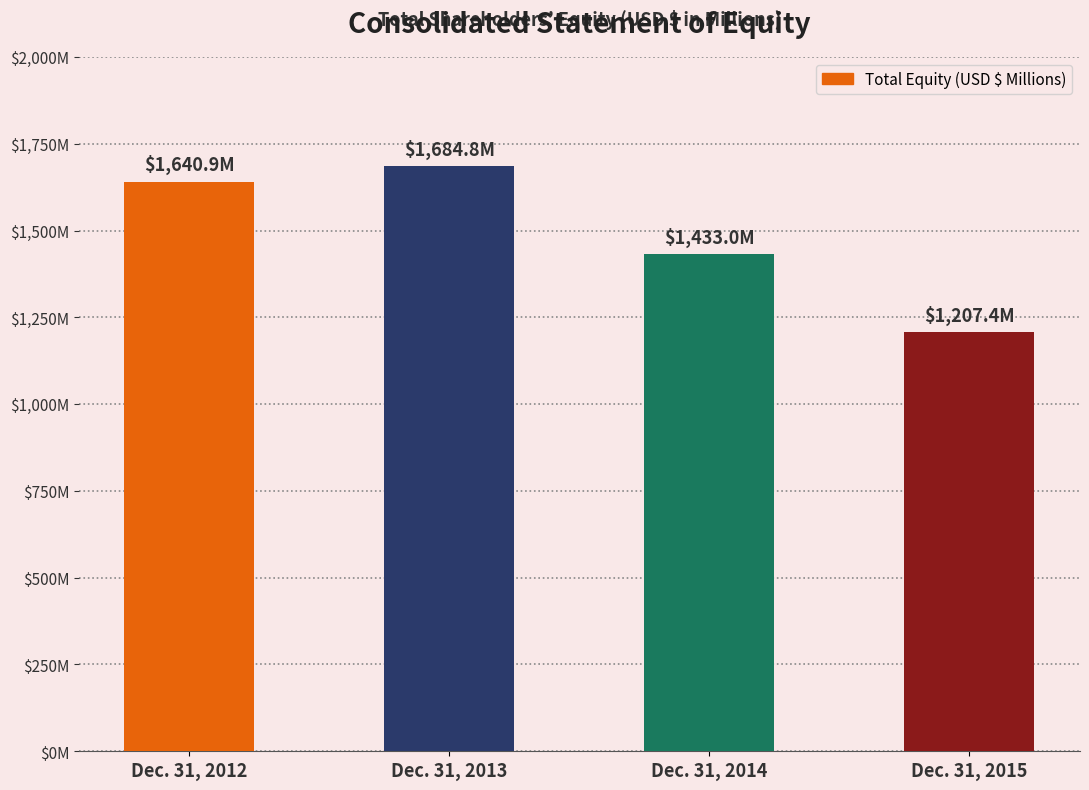

Does the chart contain any negative values?

No